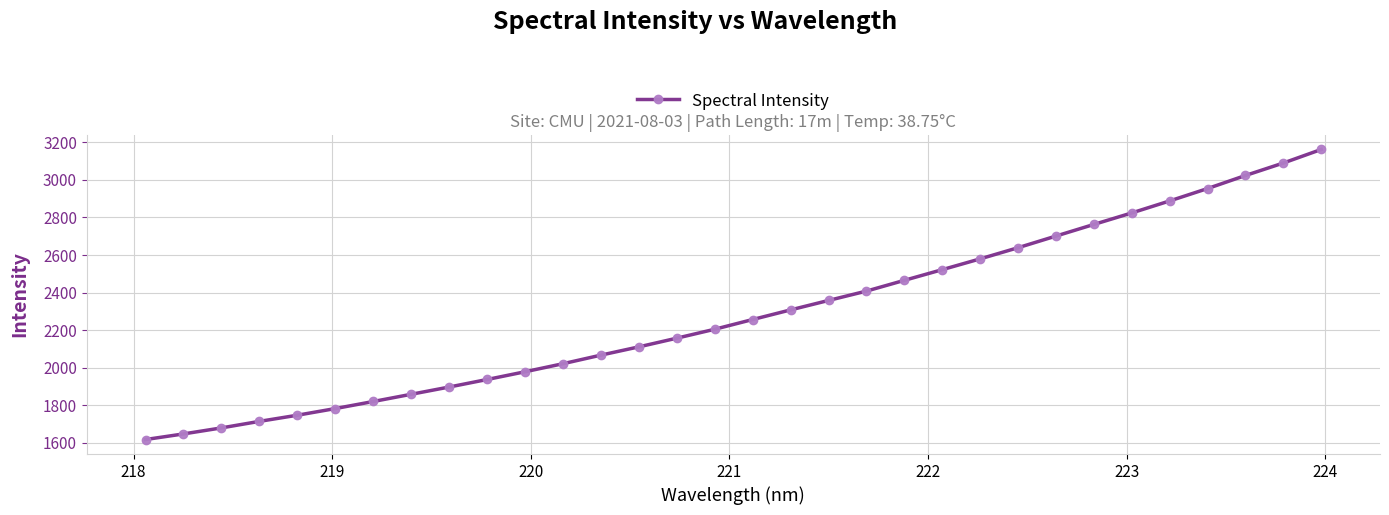

What is the smallest value displayed?

1616.9